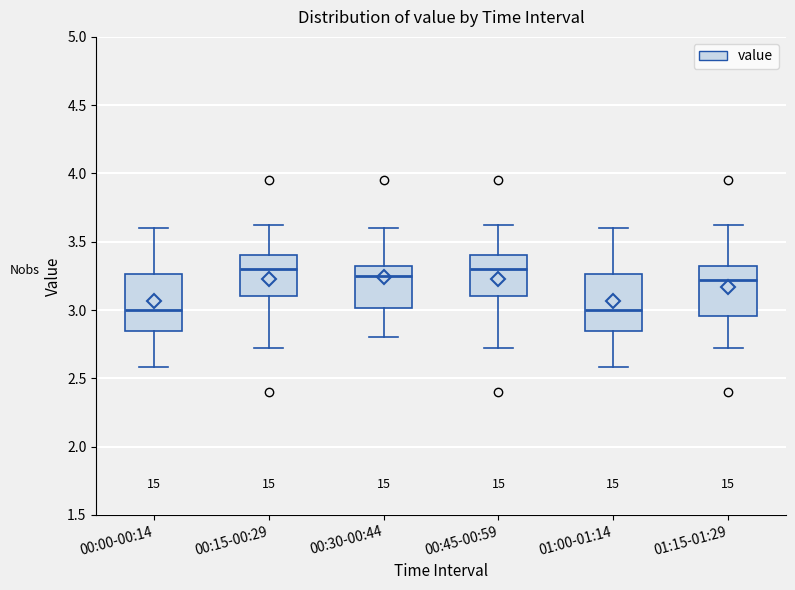

Where is the upper edge of the box for 00:45-00:59 on the y-axis? The values are not printed on the chart, so give them approximately, as read against the axis.

3.40